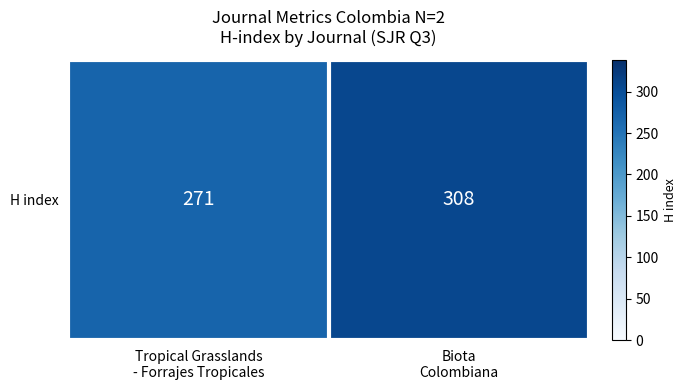

The value at Tropical Grasslands
- Forrajes Tropicales is 393. True or false?

False